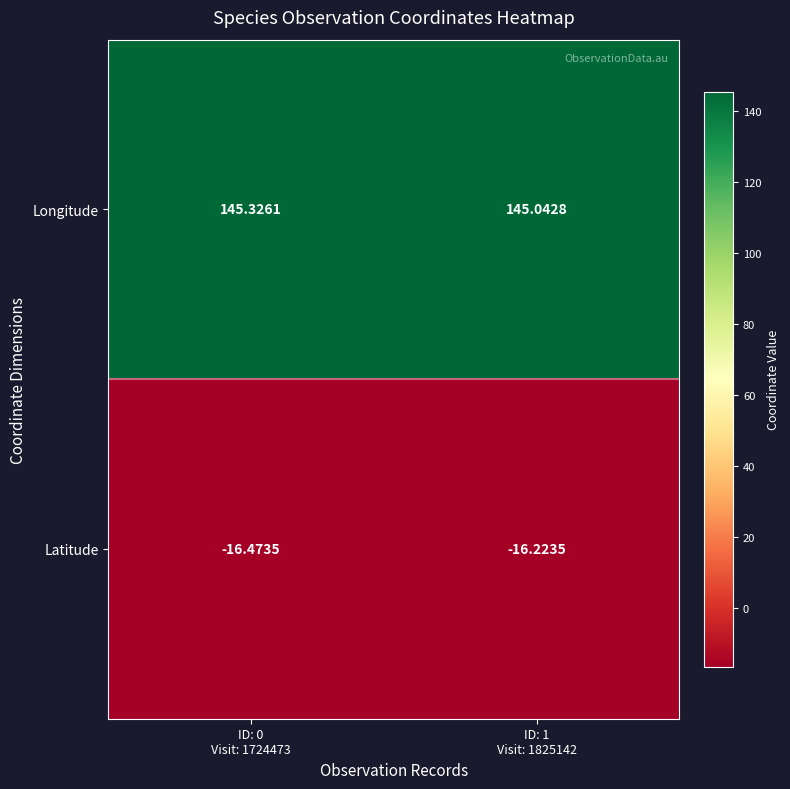

List the series in order of their overall mean, highest first.

Longitude, Latitude